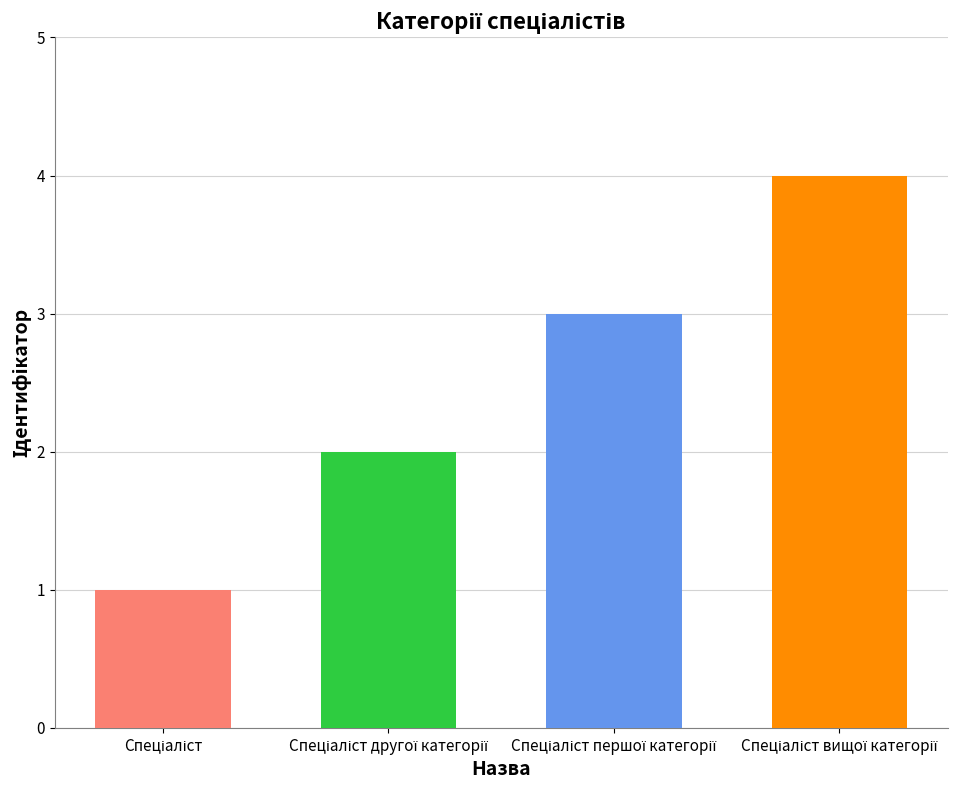

What is the average value?

2